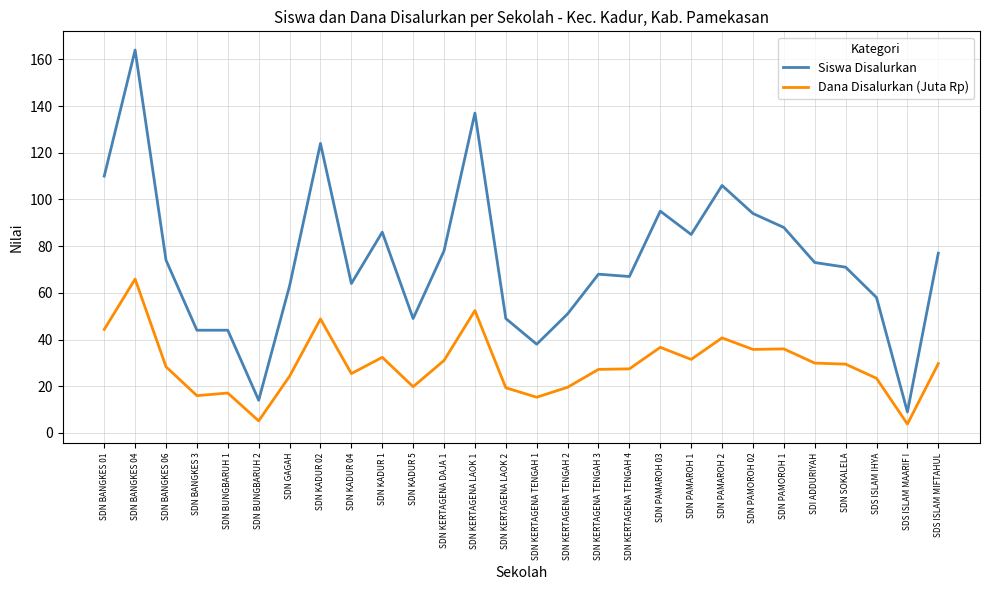

The Siswa Disalurkan series shows 71.0 at SDN SOKALELA. True or false?

True